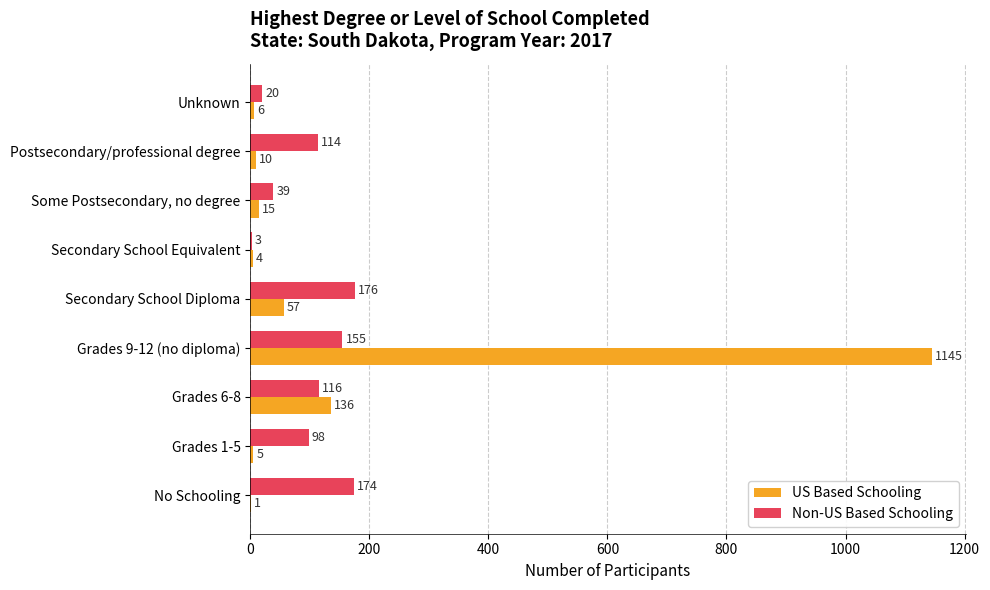

What is the sum of all US Based Schooling values?

1379